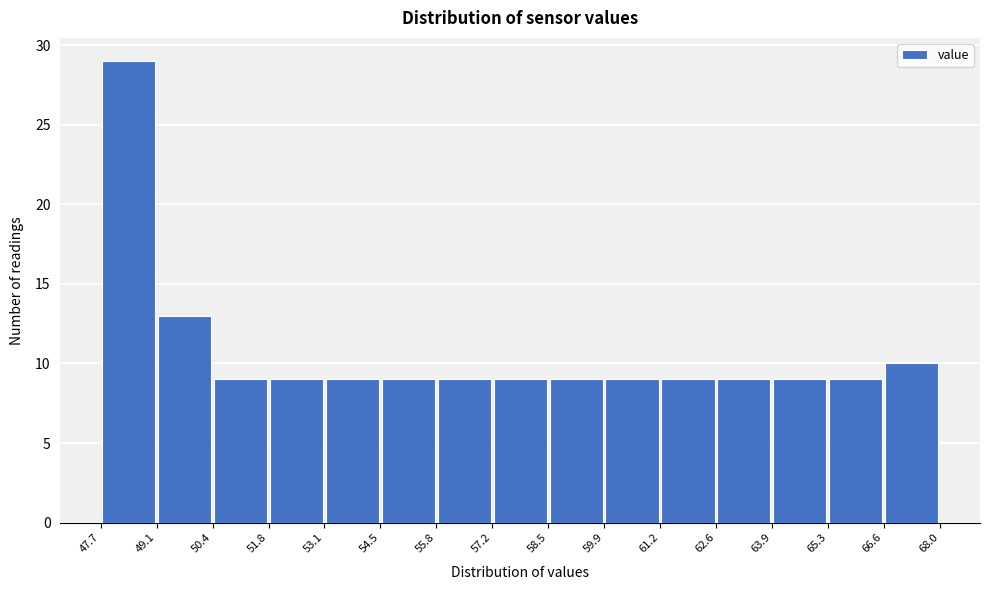

Reading left to right, list every bar in this chart as the range it spans on the x-axis followed by its height. The values are not printed on the chart, so give them approximately, as read against the axis.

47.7 to 49.1: 29
49.1 to 50.4: 13
50.4 to 51.8: 9
51.8 to 53.1: 9
53.1 to 54.5: 9
54.5 to 55.8: 9
55.8 to 57.2: 9
57.2 to 58.5: 9
58.5 to 59.9: 9
59.9 to 61.2: 9
61.2 to 62.6: 9
62.6 to 63.9: 9
63.9 to 65.3: 9
65.3 to 66.6: 9
66.6 to 68.0: 10